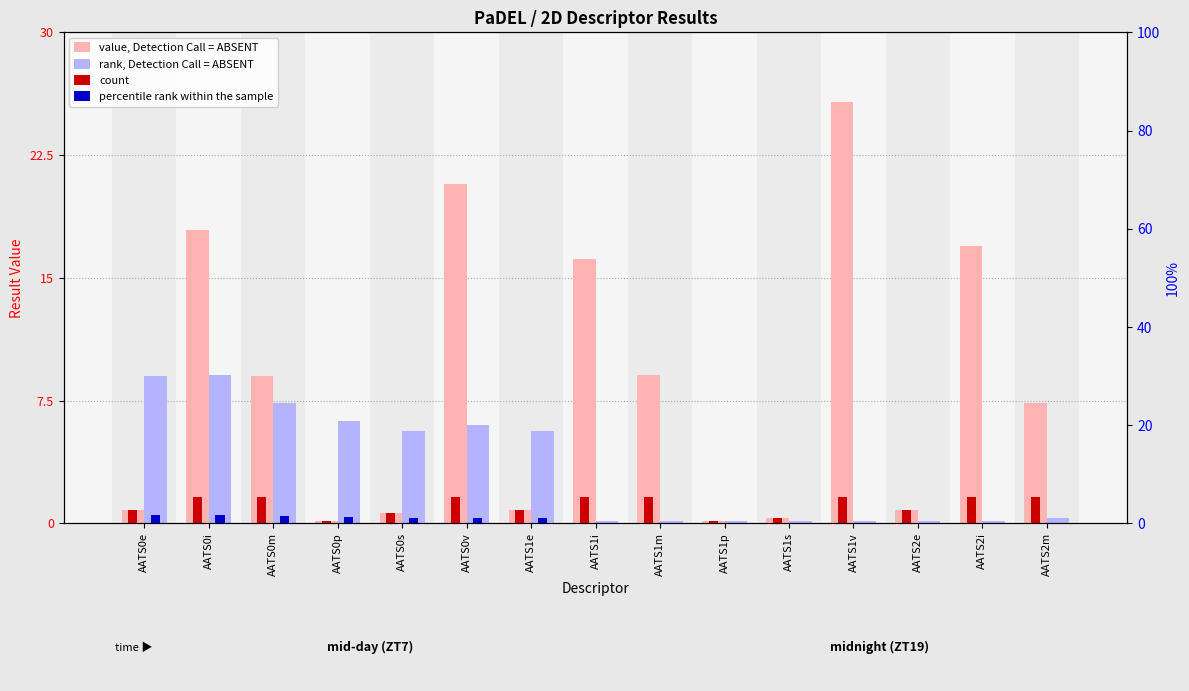

How many data points does each series have?

15